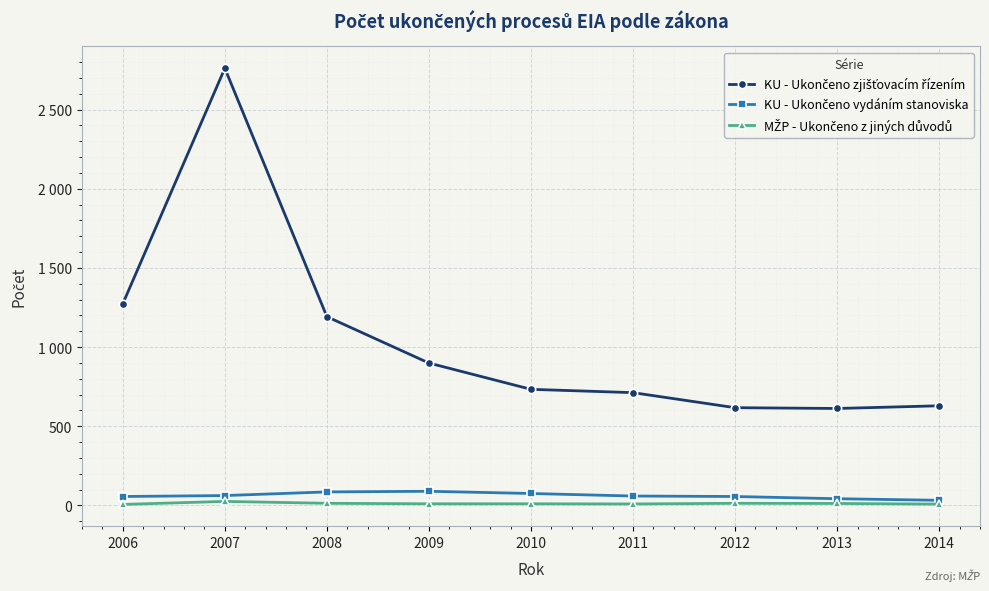

Where is the first local minimum for KU - Ukončeno zjišťovacím řízením?

2013